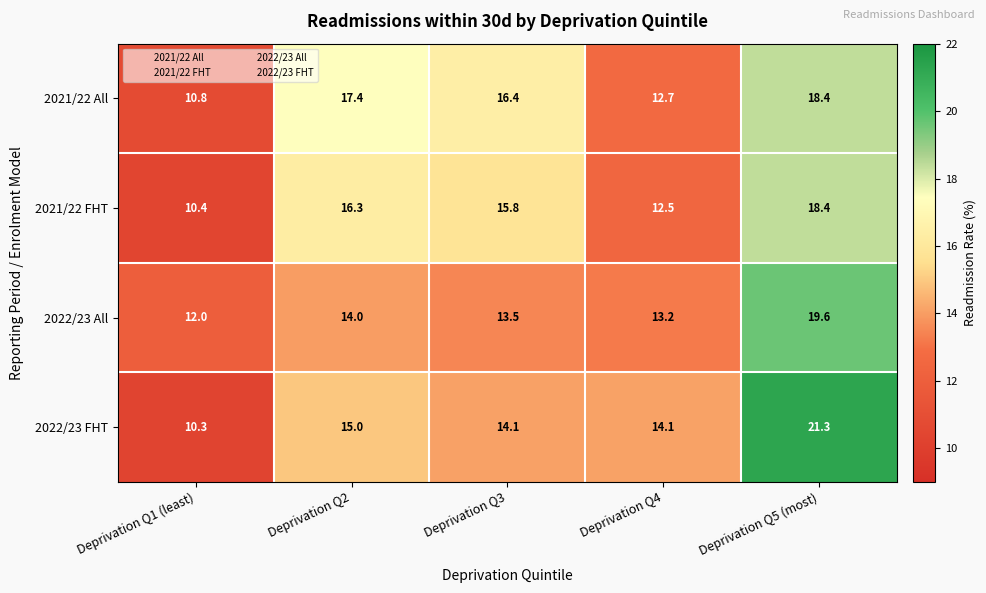

What is the total value across all series at Deprivation Q2?

62.7